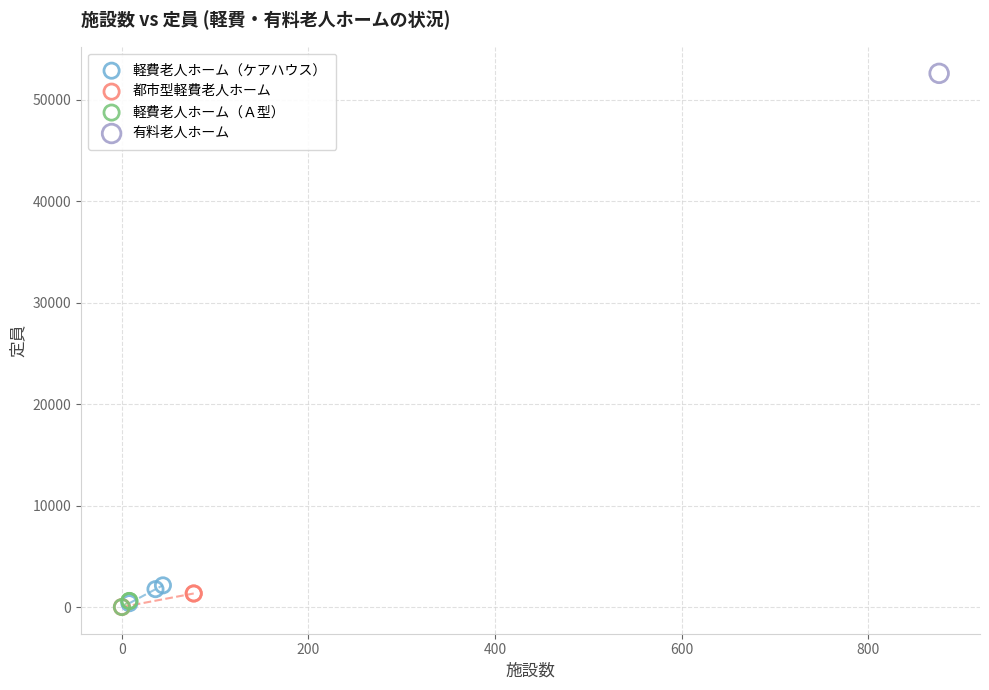

Which series reaches the maximum Y coordinate?

有料老人ホーム